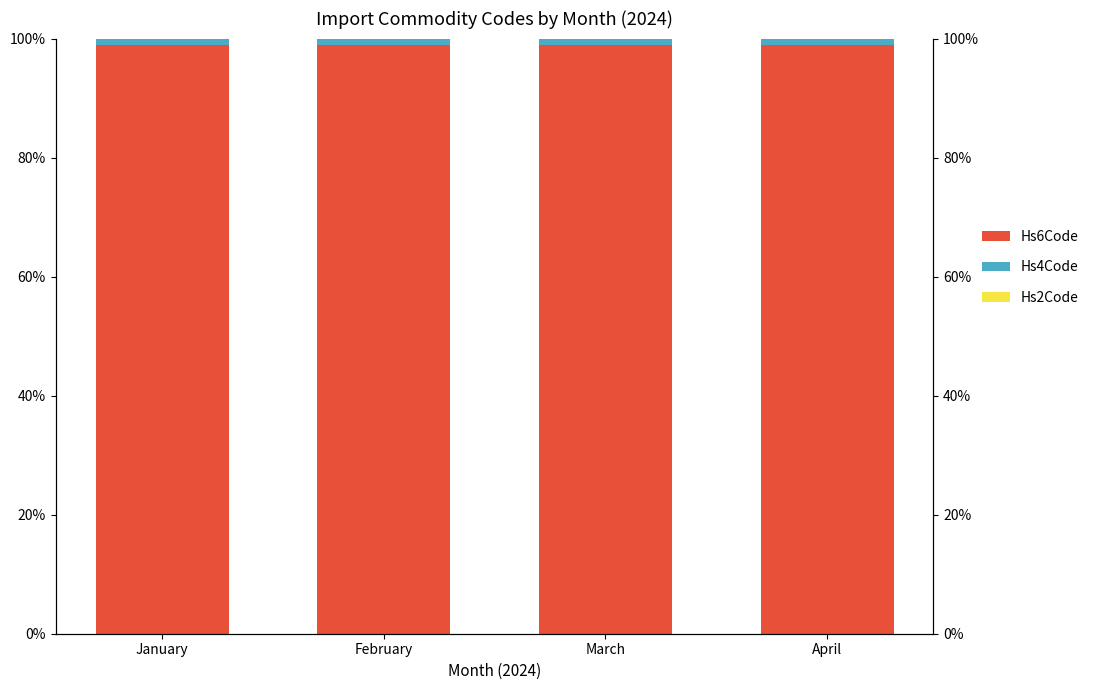

Is the value of Hs4Code at February greater than the value of Hs6Code at January?

No